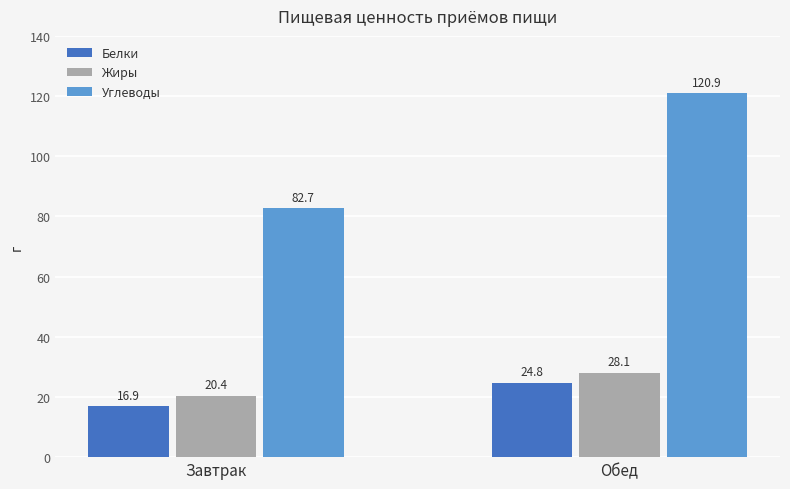

Reading left to right, extract all data points from this chart.

Белки: 16.9	24.8
Жиры: 20.4	28.1
Углеводы: 82.7	120.9